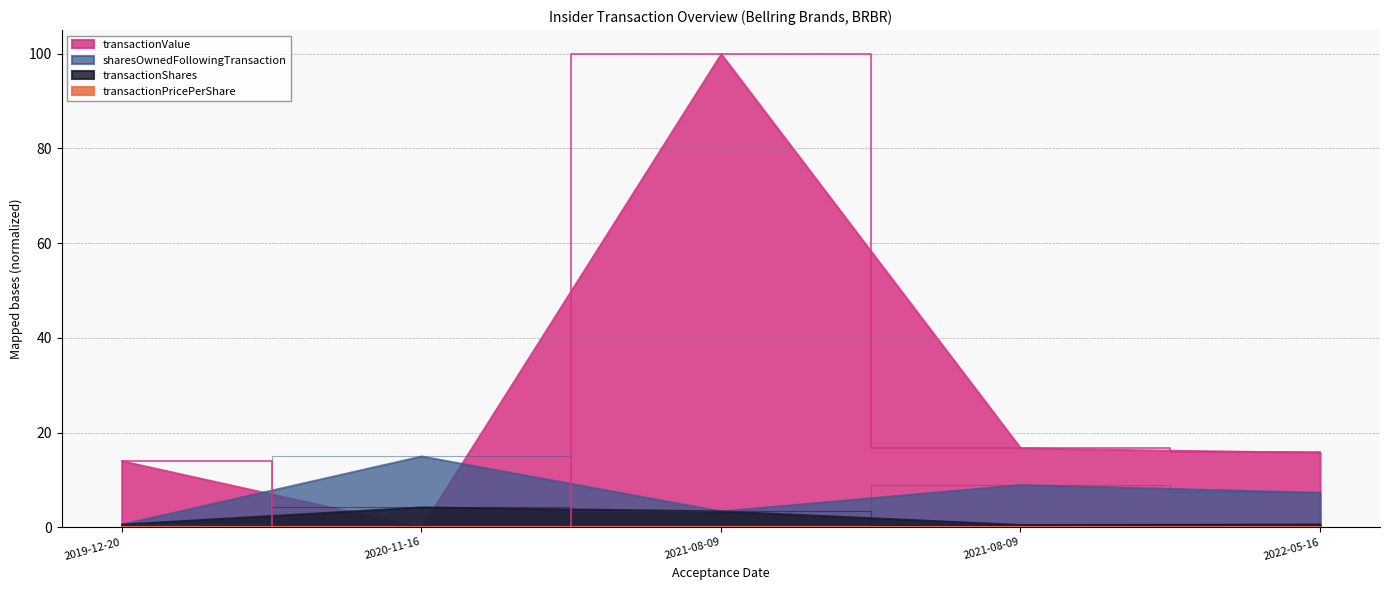

At which category does sharesOwnedFollowingTransaction reach its first local valley?

2021-08-09